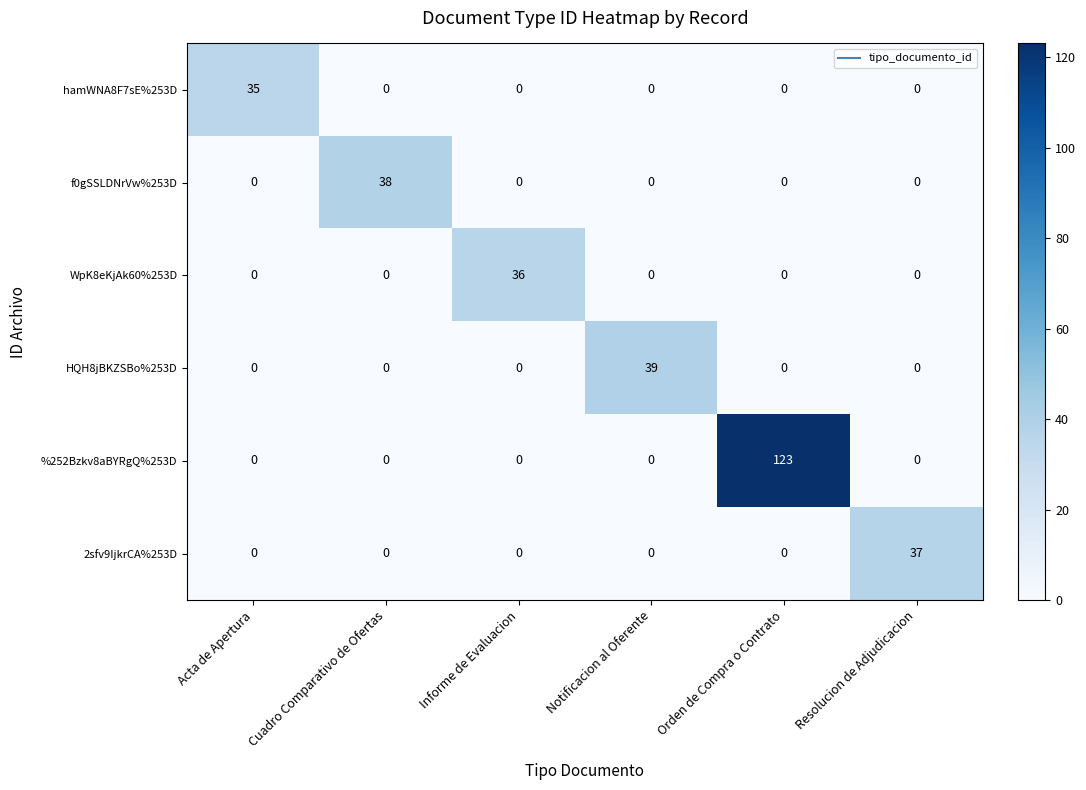

At how many categories does at least one series exceed 31?

6